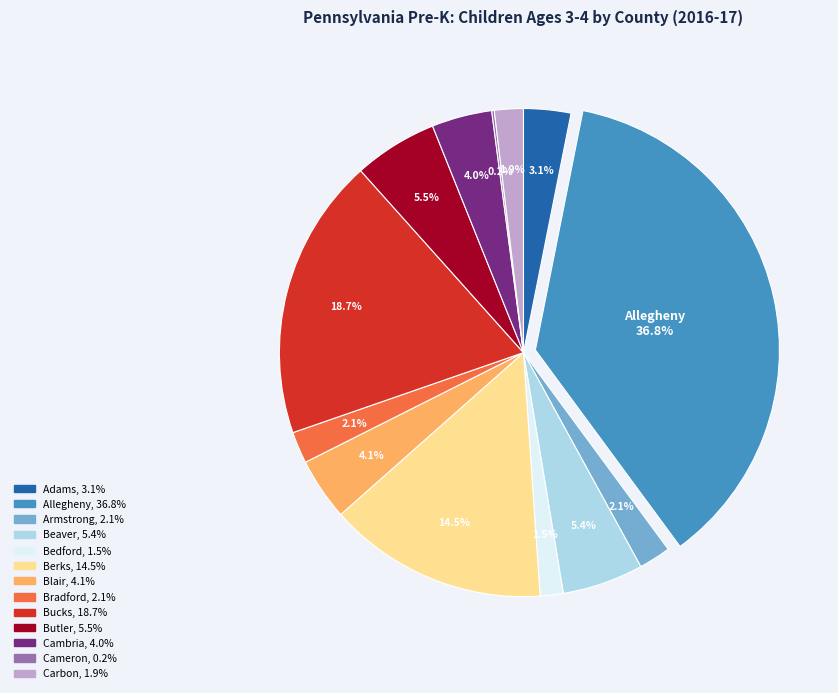

Which has a higher value, Bedford or Adams?

Adams